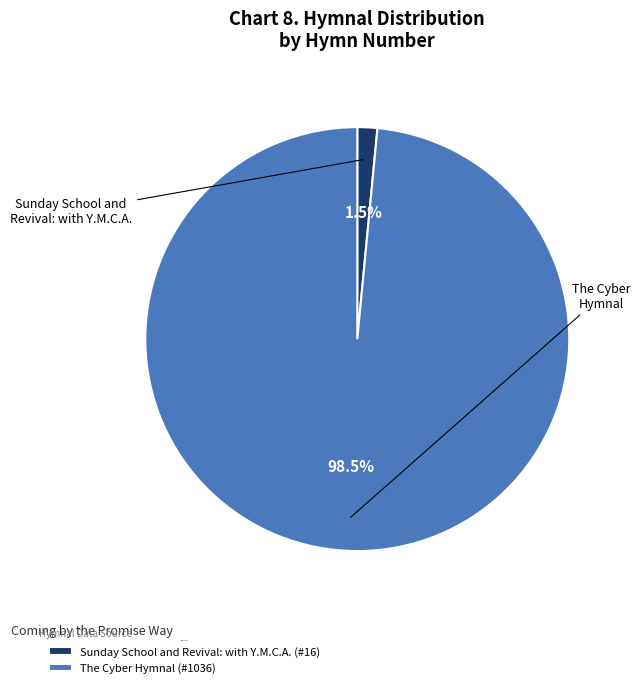

Does The Cyber Hymnal (#1036) represent more than half of the total?

Yes